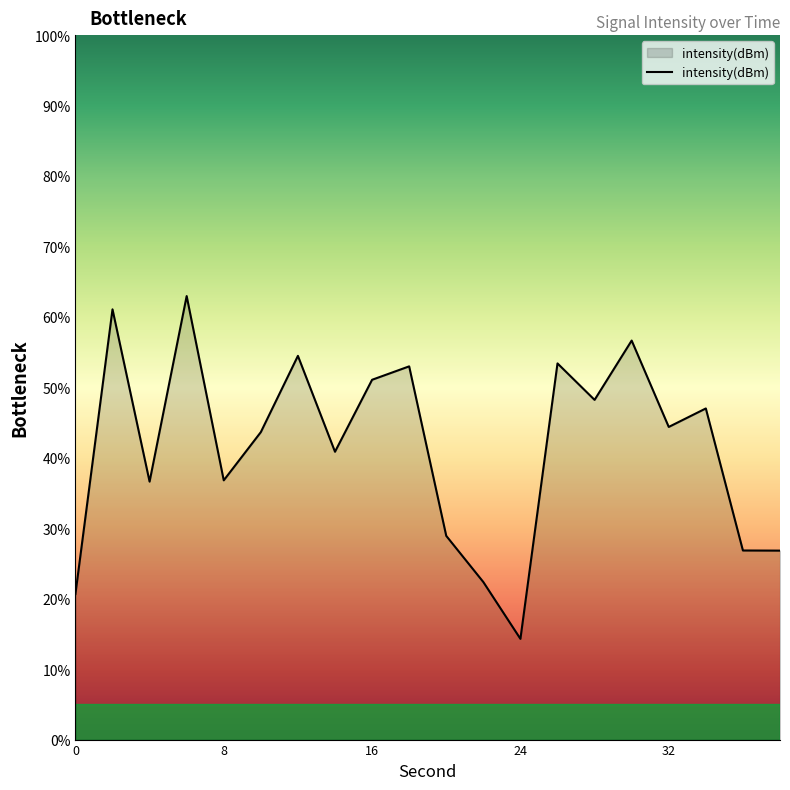

What is the maximum value shown in the chart?

63.0